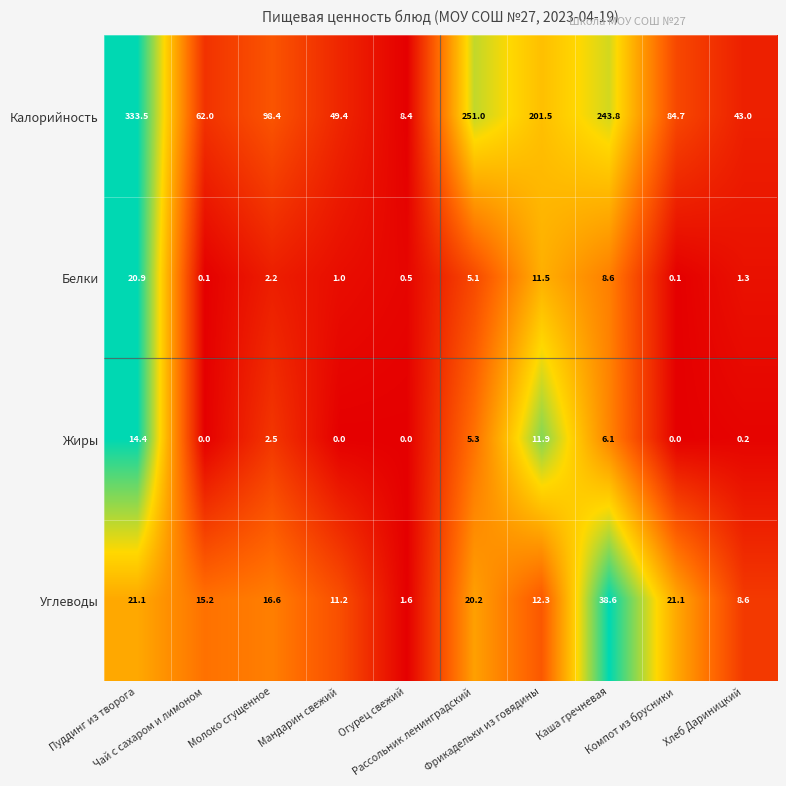

What is the maximum value shown in the chart?

333.5